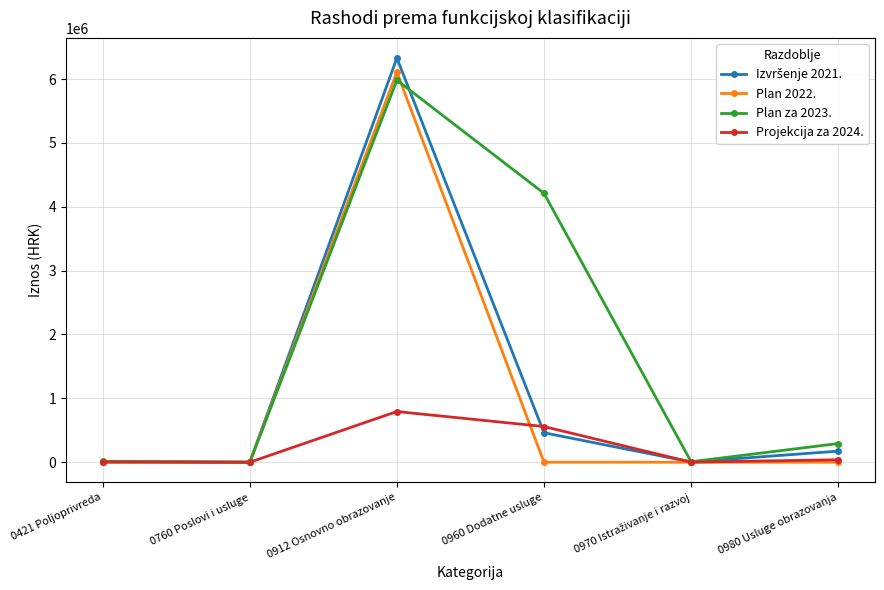

Which category has the highest value in the Projekcija za 2024. series?

0912 Osnovno obrazovanje